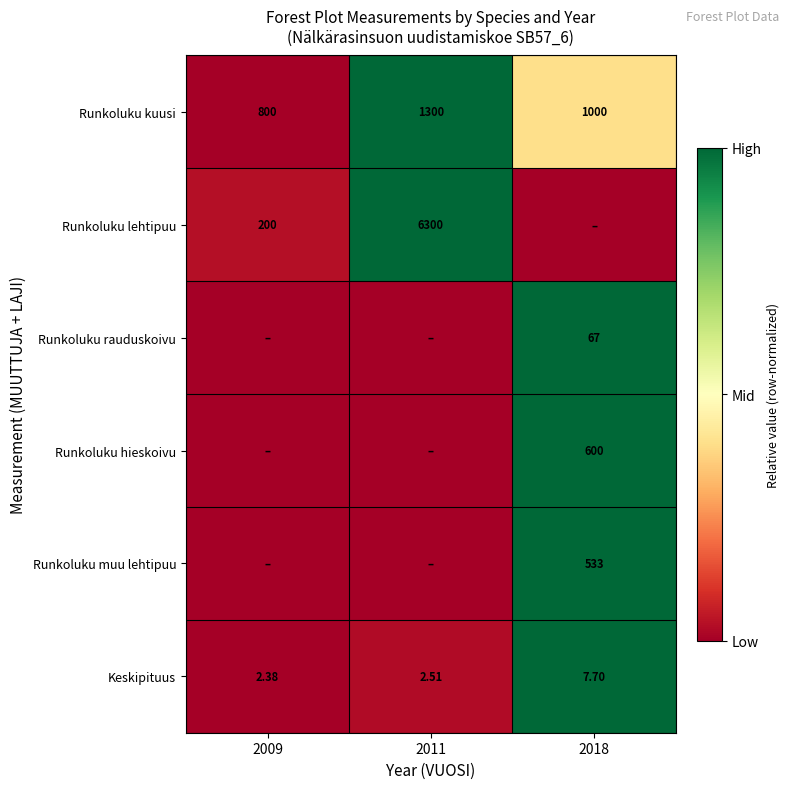

The Runkoluku kuusi series shows 0.6 at 2009. True or false?

False